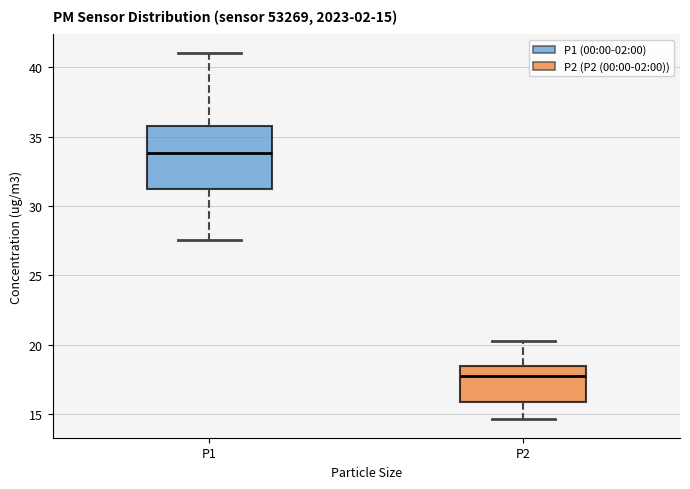

Comparing the boxes themselves (not the whiskers), which one is the tallest?

P1